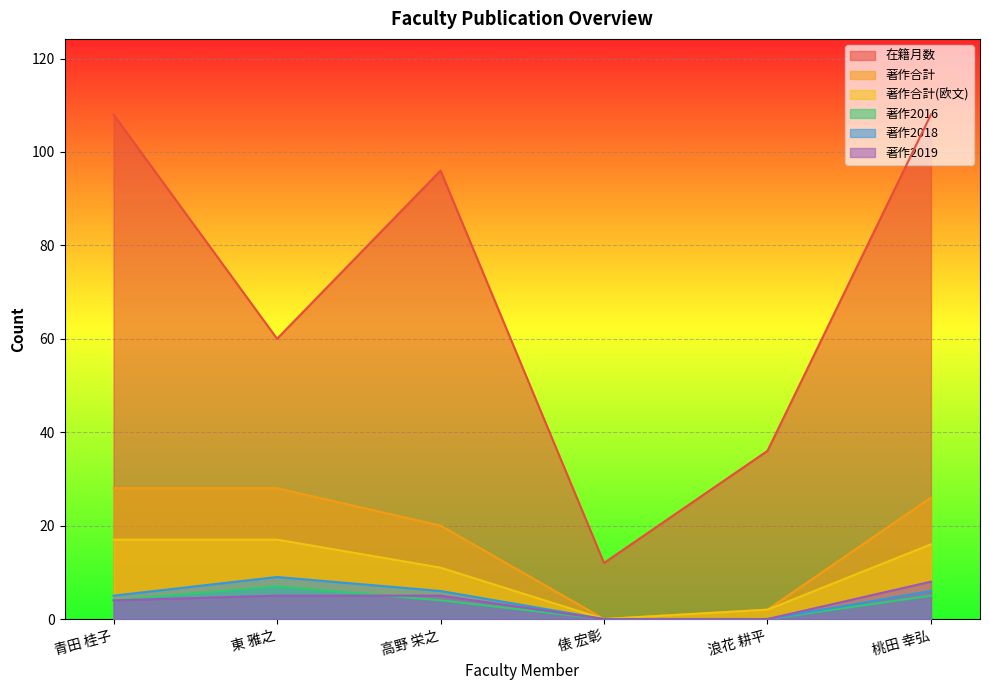

What position from the right is 桃田 幸弘?

1